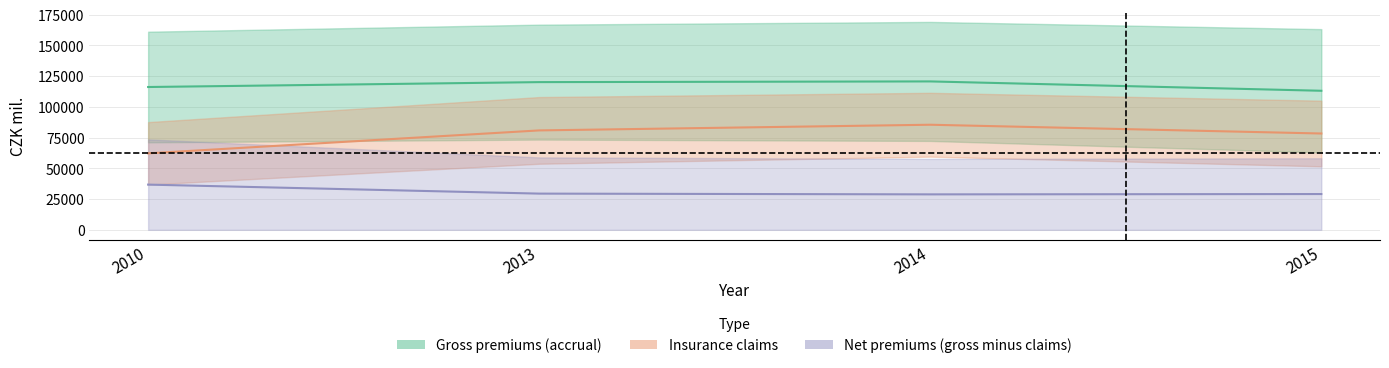

Does the chart have visible grid lines?

Yes